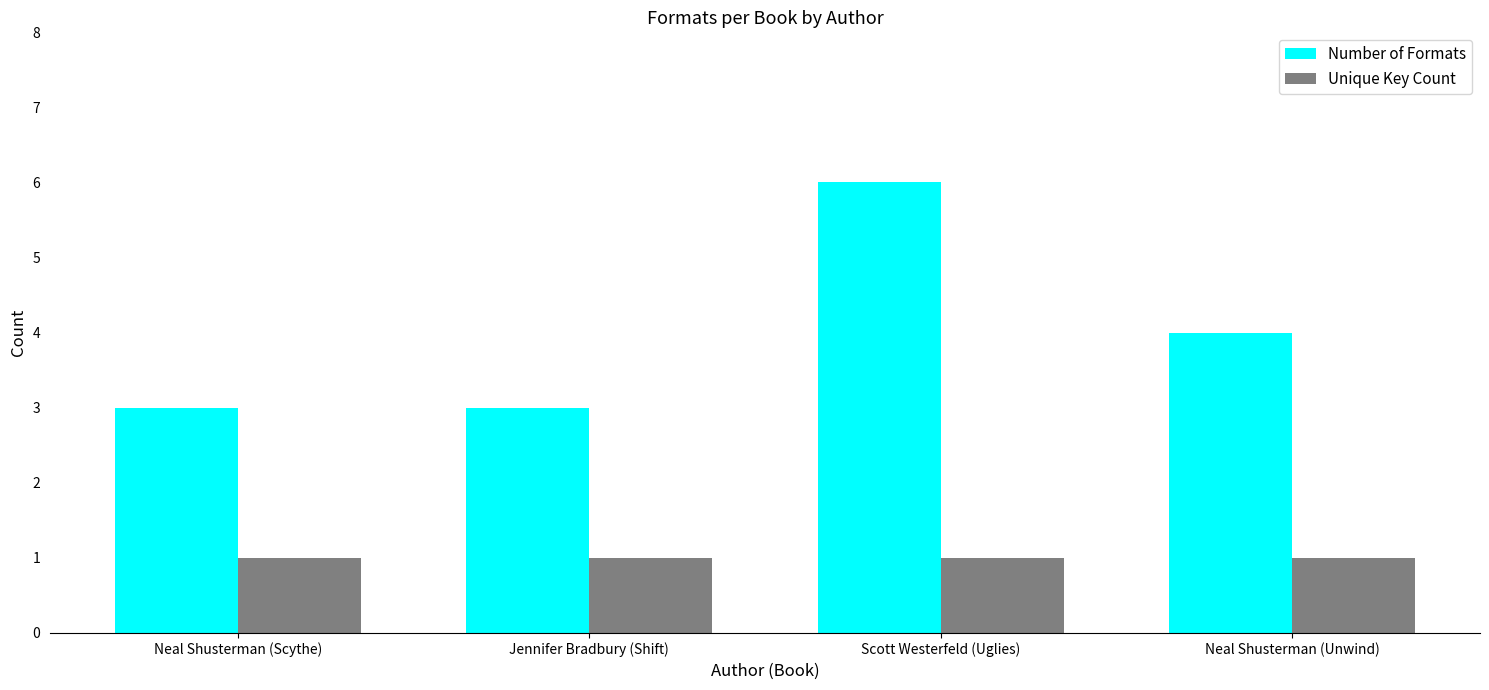

Does the chart contain stacked bars?

No